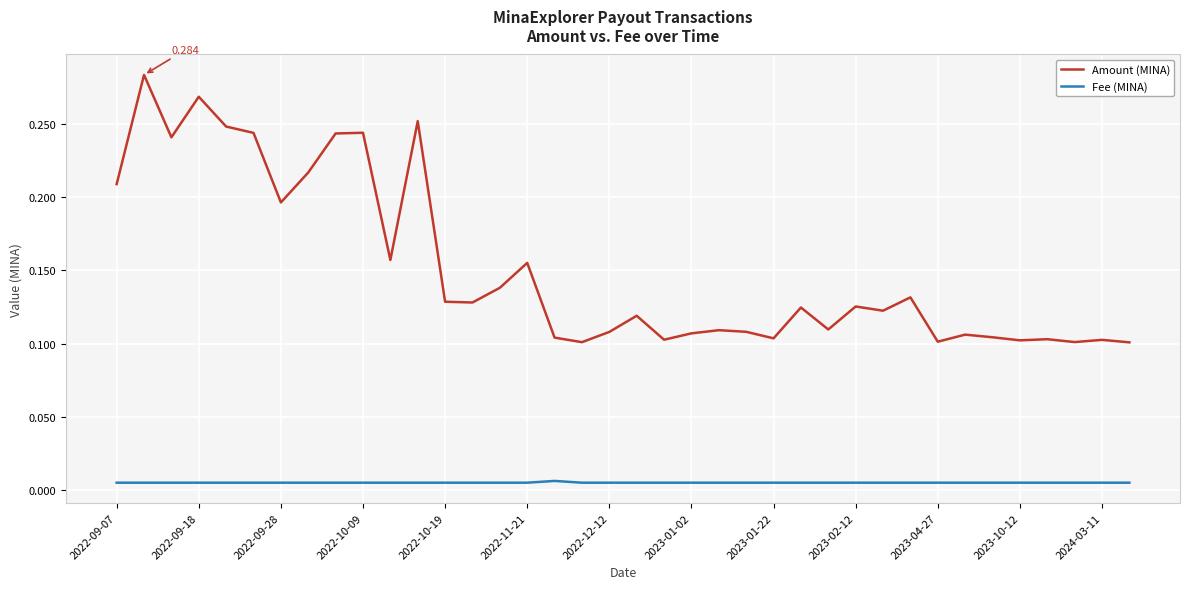

Which series has the largest range (max minus min)?

Amount (MINA)